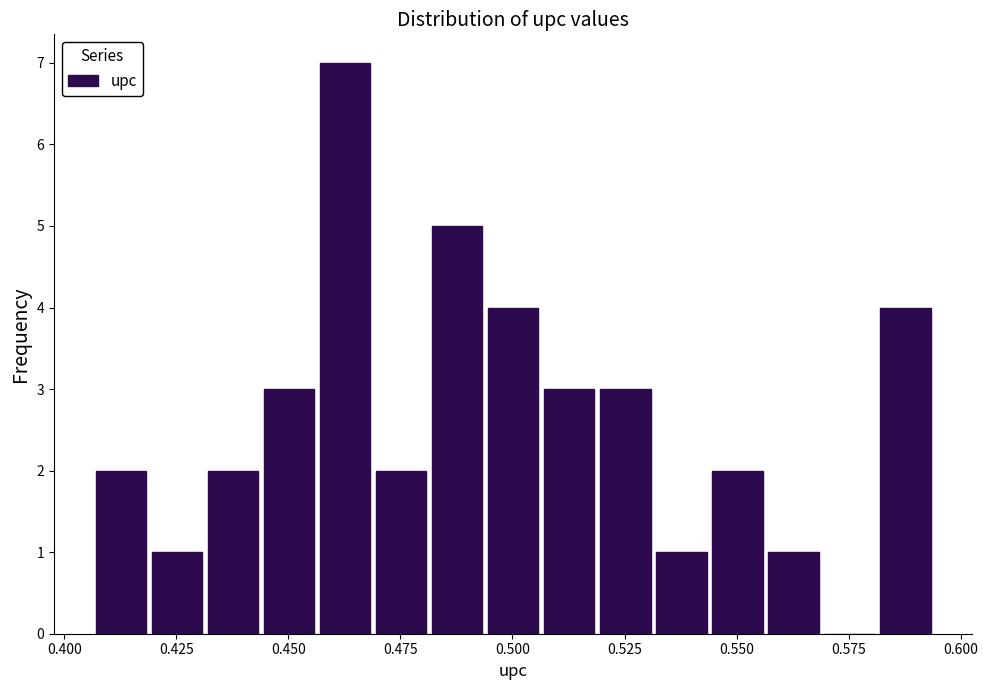

Around what value on the x-axis is the tallest bar? Give the approximate position of its centre, as read against the axis.

0.465